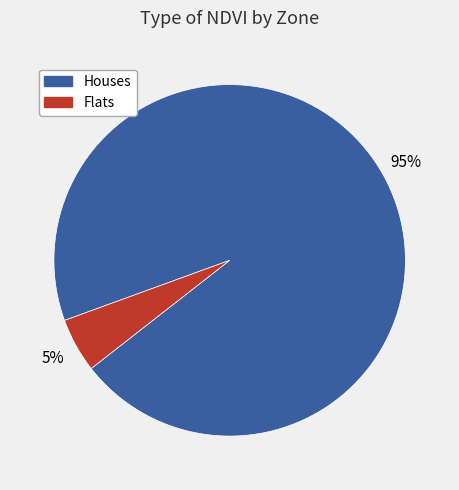

Which has a higher value, Flats or Houses?

Houses